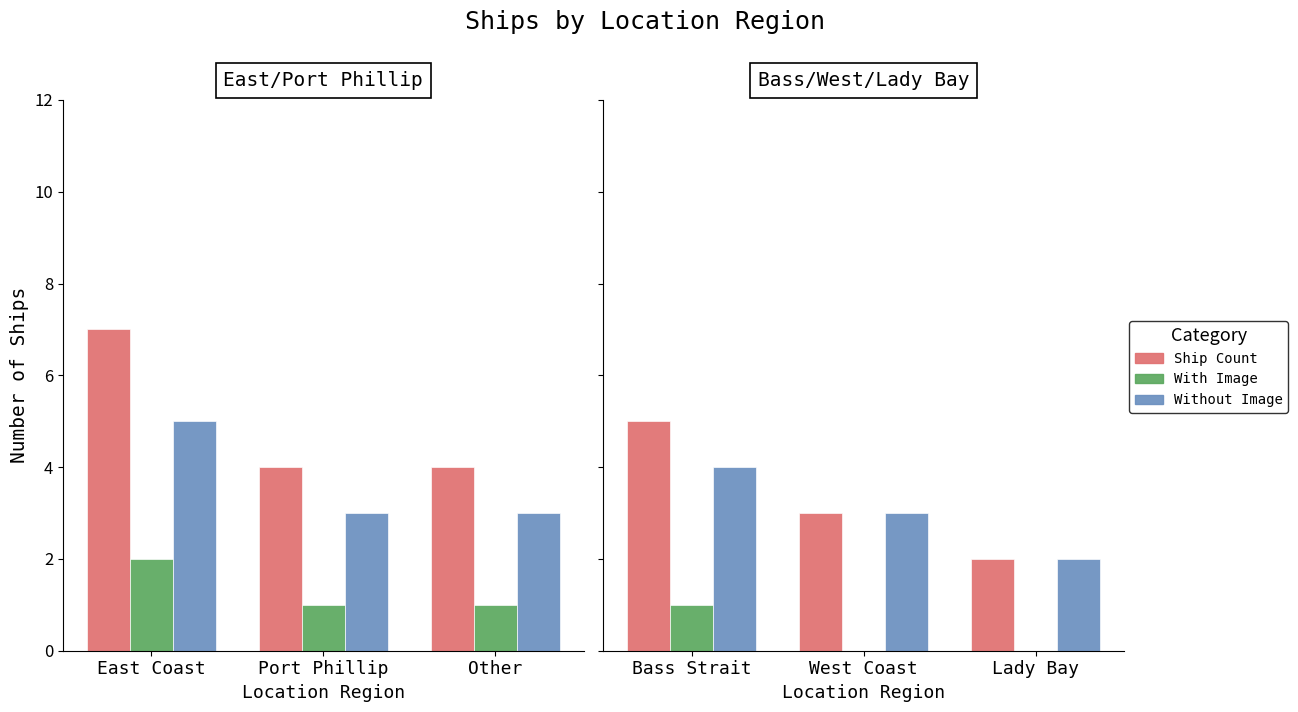

Which label corresponds to the largest value in the chart?

Bass Strait